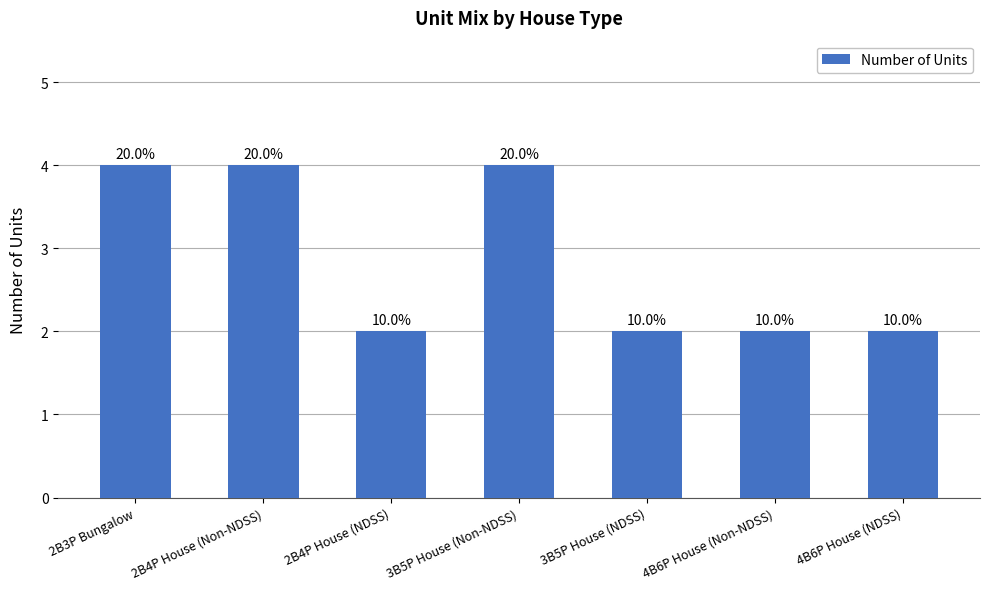

How many values are between 2 and 4?

7